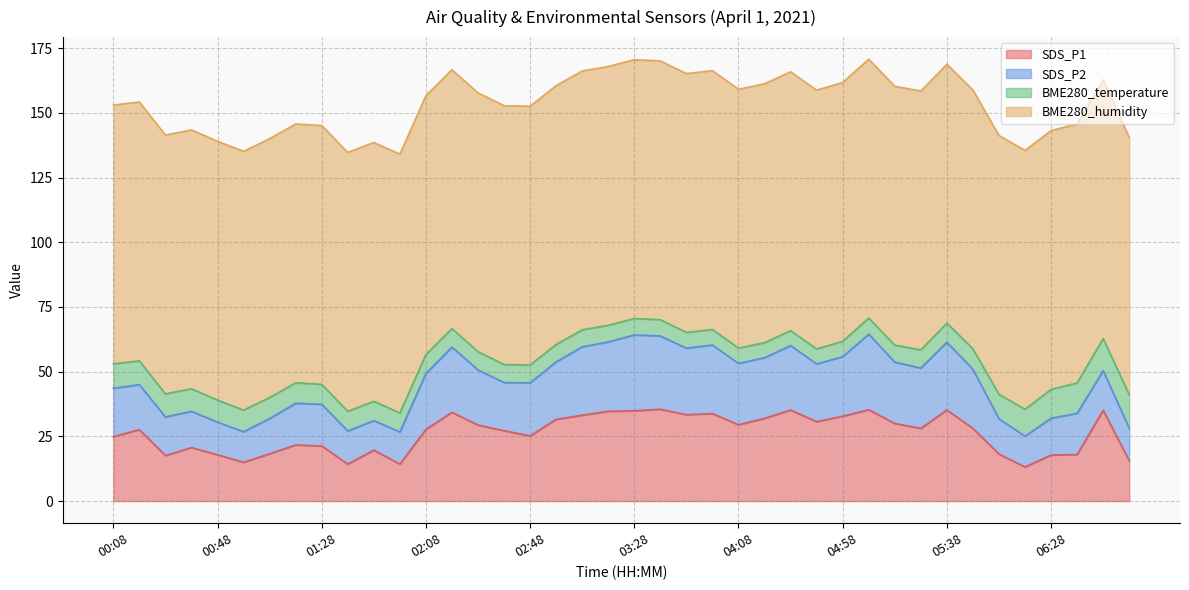

What is the sum of the SDS_P1 values at 02:18 and 04:18?

66.3